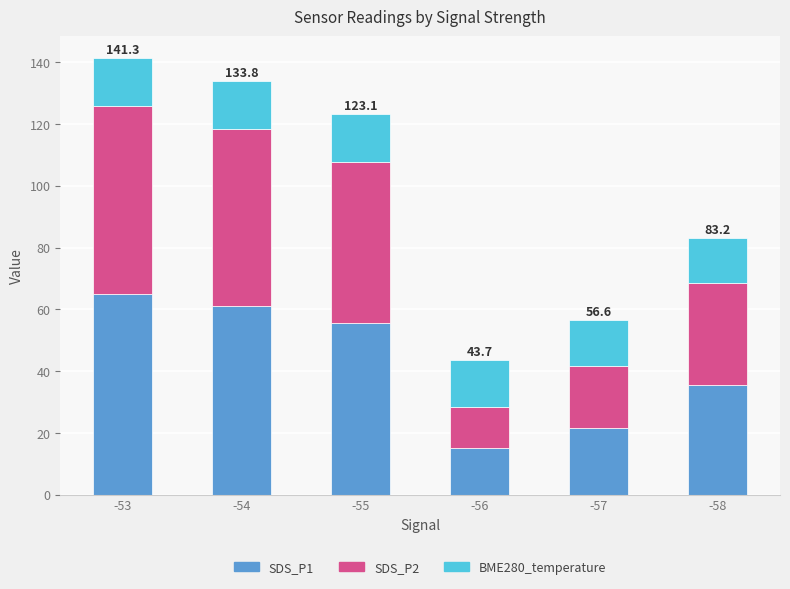

Is it true that SDS_P1 equals 35.4 at -58?

True